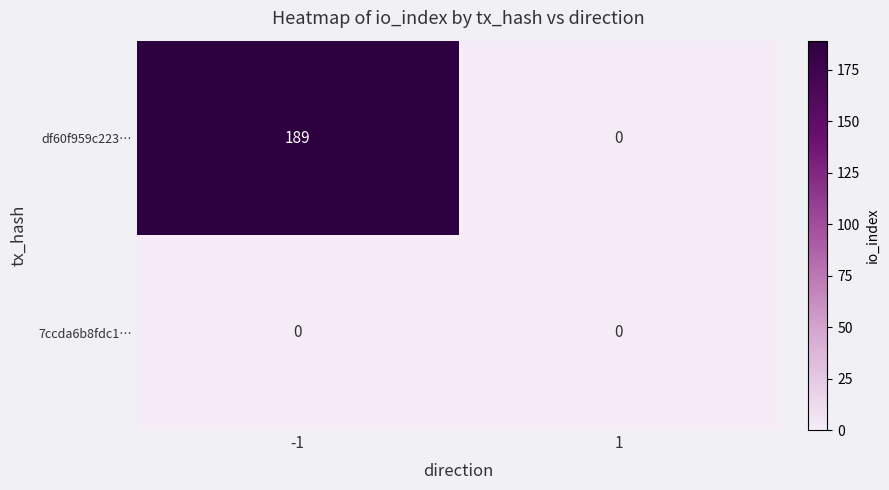

Which series changed the most between -1 and 1?

df60f959c223…